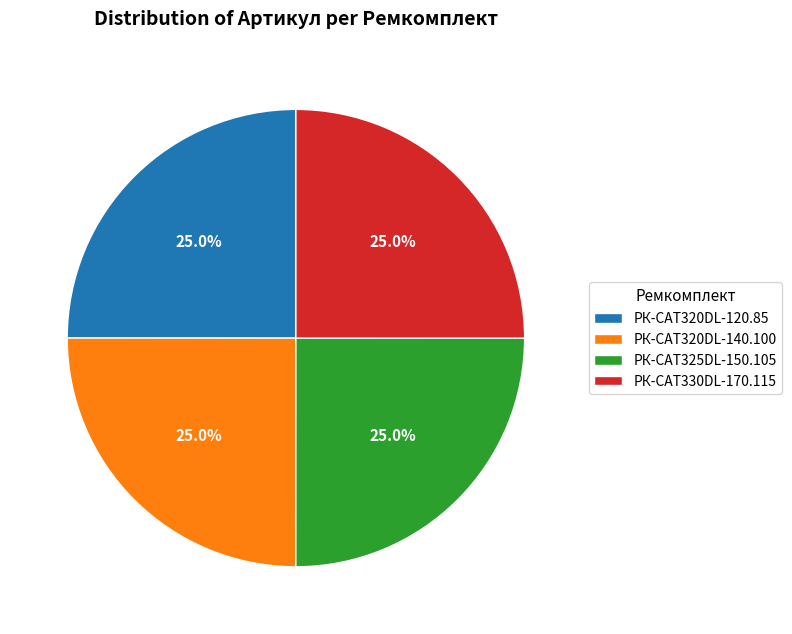

Is РК-CAT320DL-140.100 the majority of the pie?

No